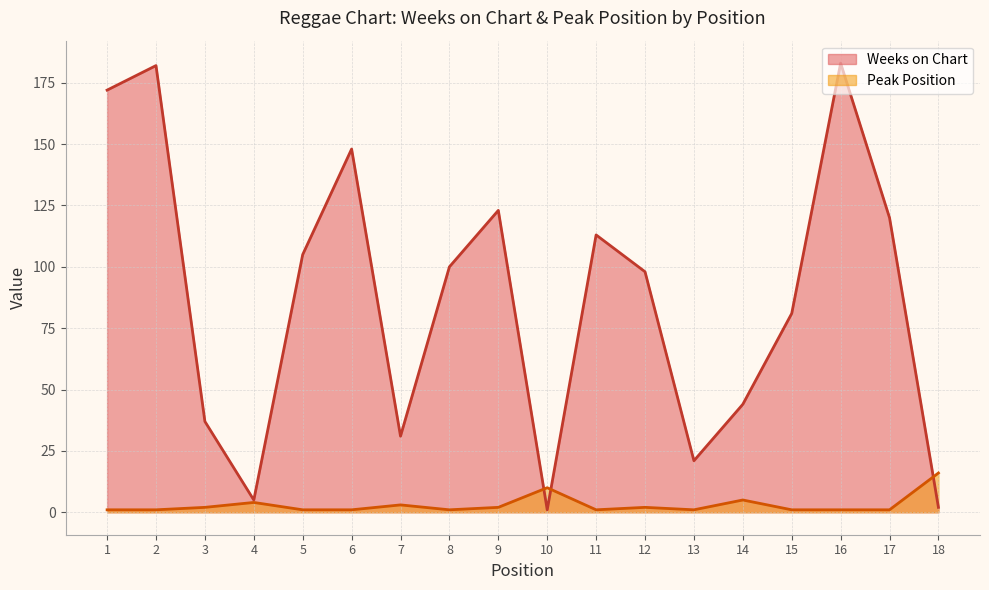

Rank the series at 5 from lowest to highest value.

Peak Position, Weeks on Chart